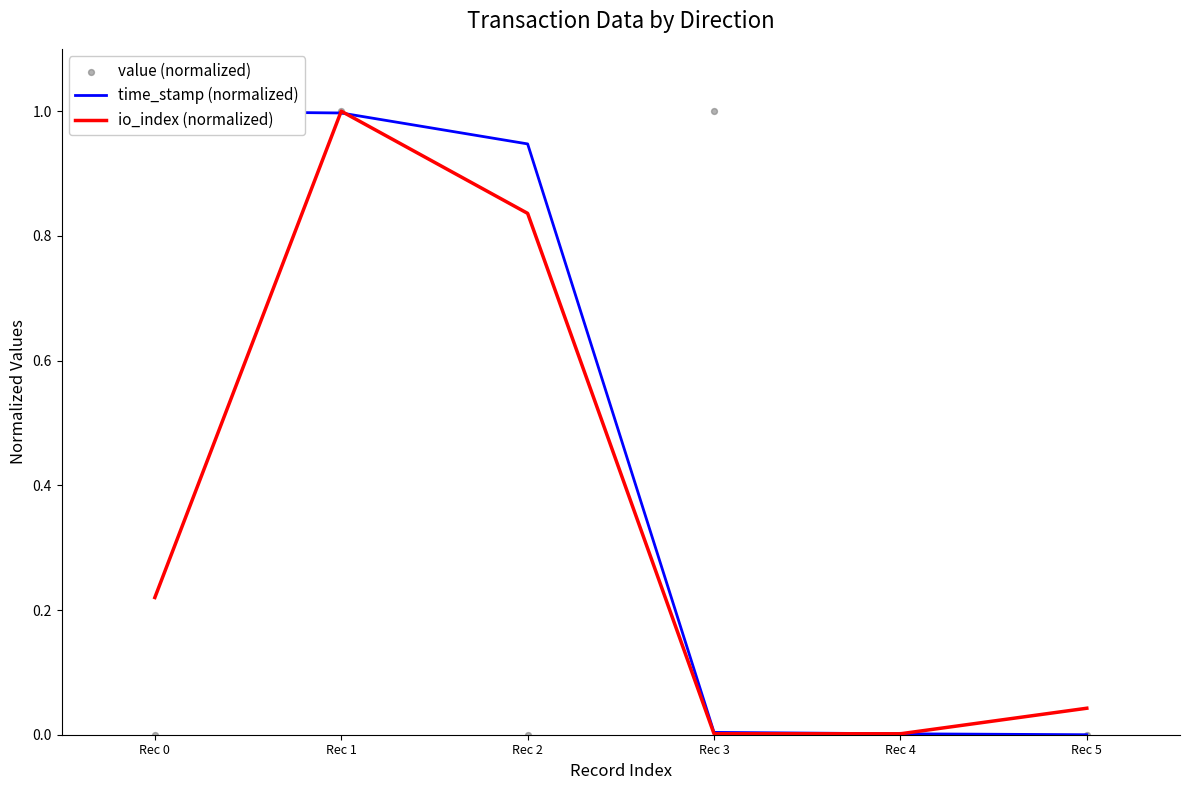

Which series contains the lowest Y value?

time_stamp (normalized)